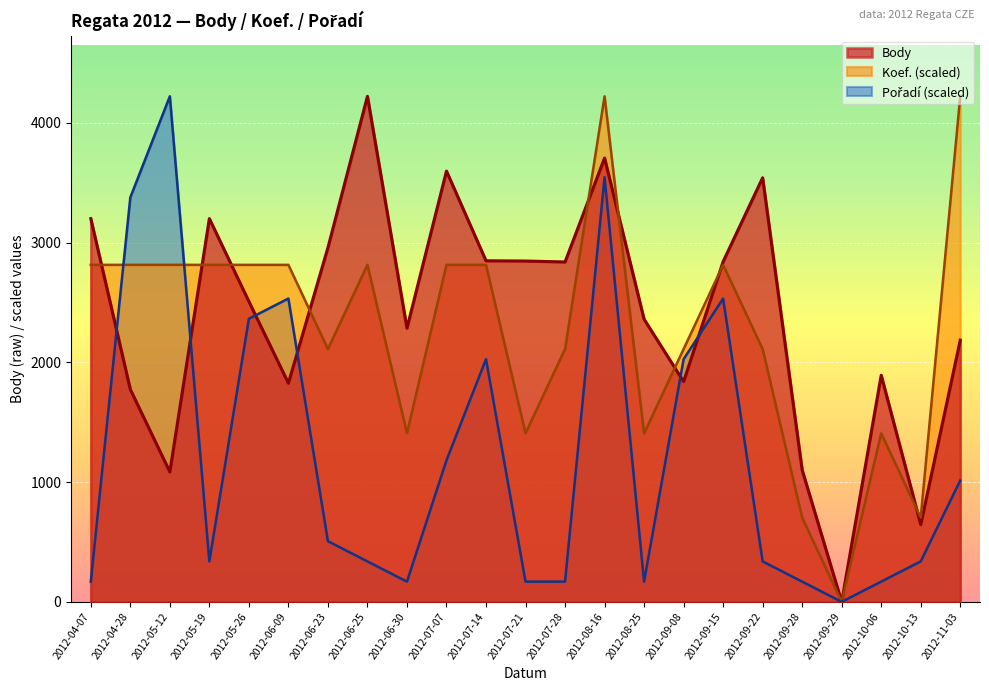

True or false: Pořadí and Koef. cross at least once.

True